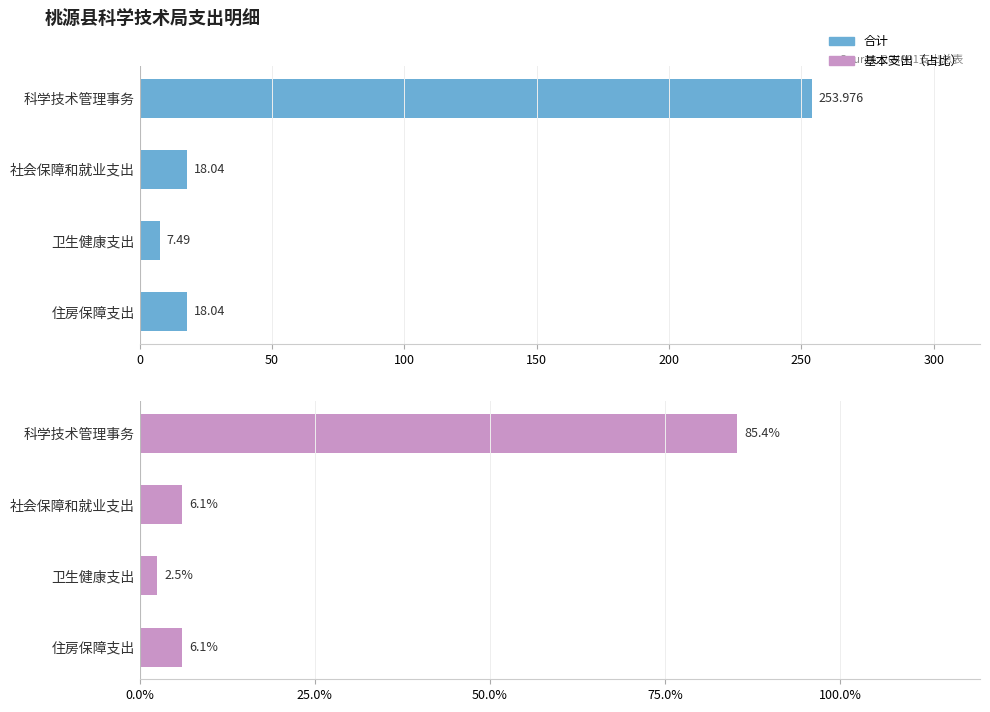

What is the lowest value of the 合计 series?

7.5